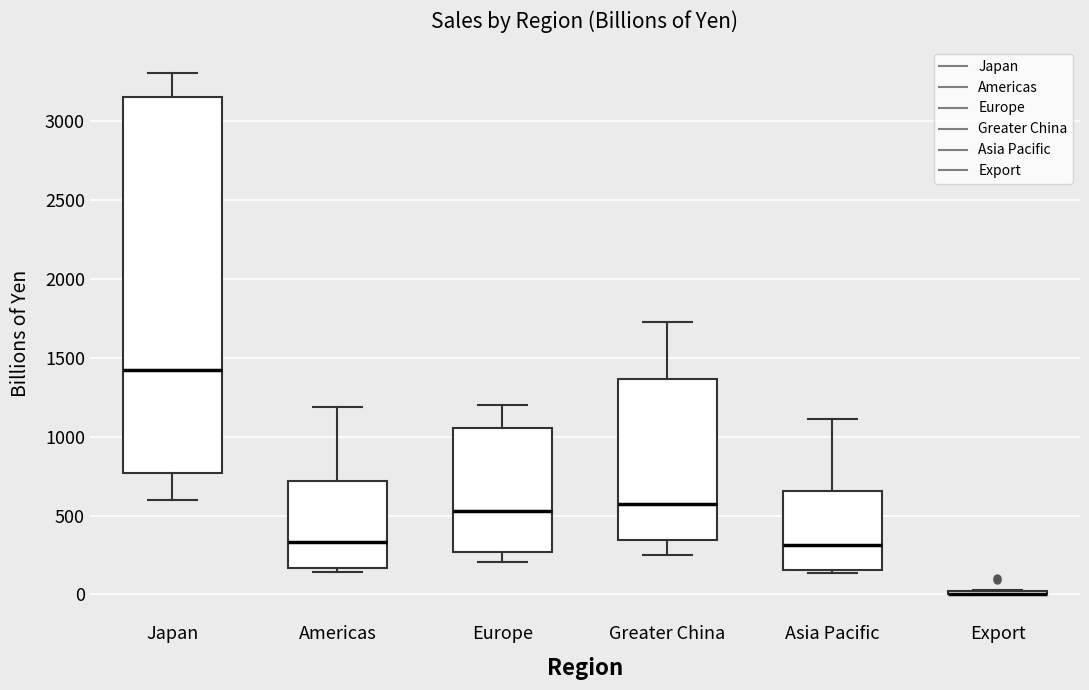

Reading left to right, read every box against the y-axis: the position of its median line, the range the box covers, and the ends of its whiskers. The values are not printed on the chart, so give them approximately, as read against the axis.

Japan: median 1400, box 750 to 3150, whiskers 600 to 3300
Americas: median 350, box 150 to 700, whiskers 150 (just below the box's lower edge) to 1200
Europe: median 550, box 250 to 1050, whiskers 200 to 1200
Greater China: median 600, box 350 to 1350, whiskers 250 to 1750
Asia Pacific: median 300, box 150 to 650, whiskers 150 (just below the box's lower edge) to 1100
Export: box collapsed to a line at 0, whiskers 0 to 50